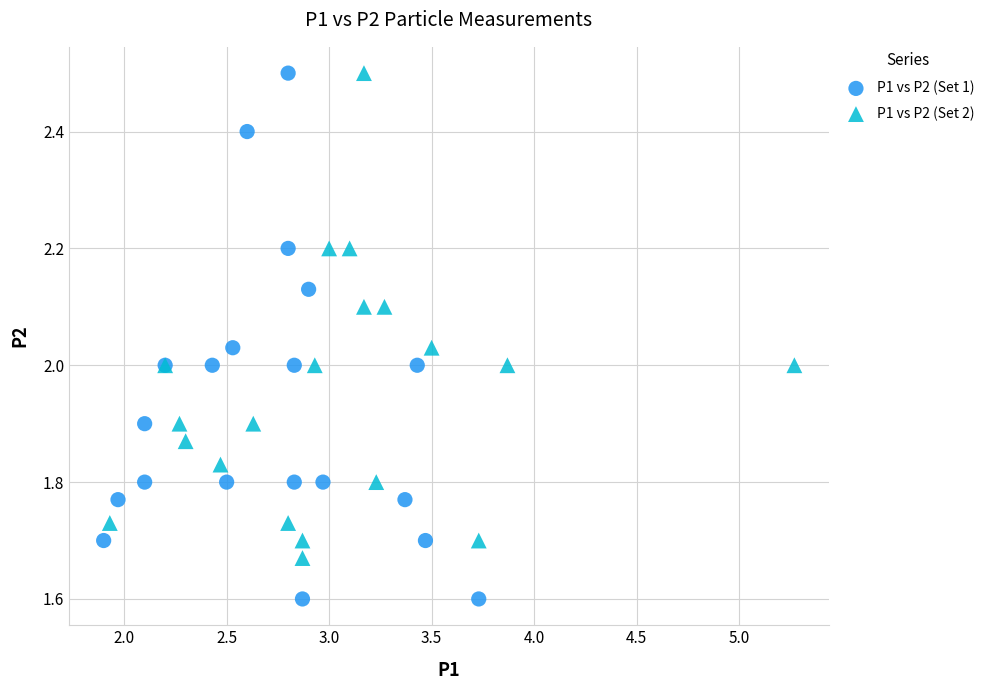

Which series contains the lowest Y value?

P1 vs P2 (Set 1)